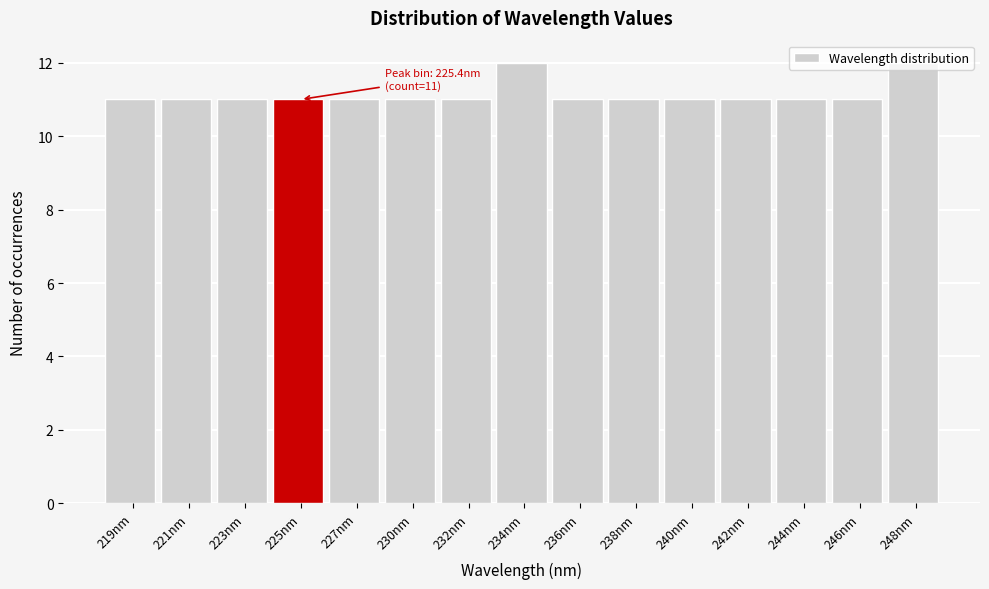

What is the smallest value displayed?

11